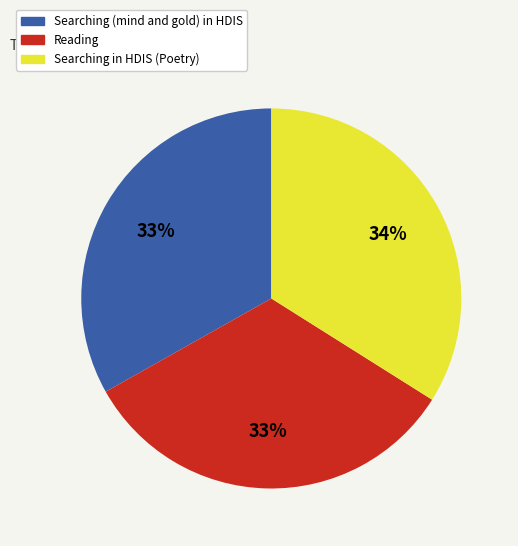

Count the number of slices in the pie.

3